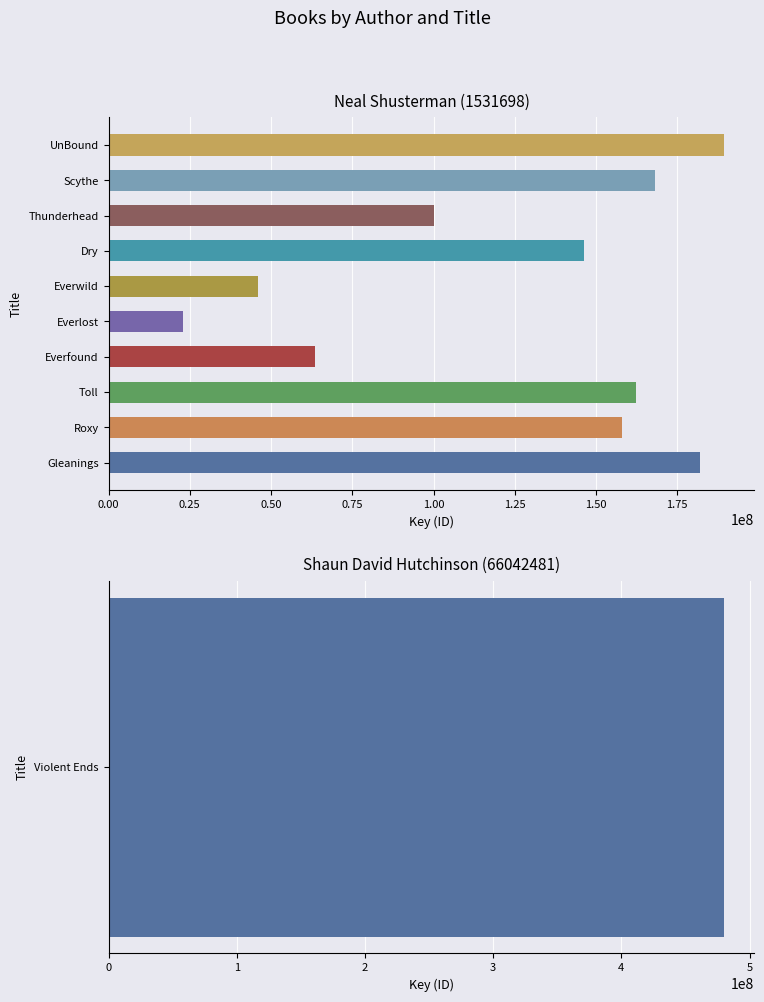

What is the difference between the values at Scythe and Dry?

21904991